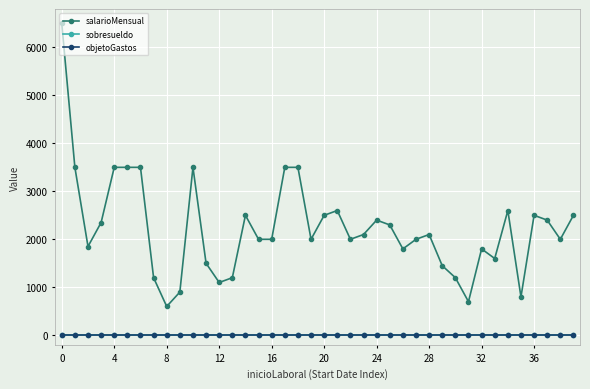

How many categories are shown in the chart?

40